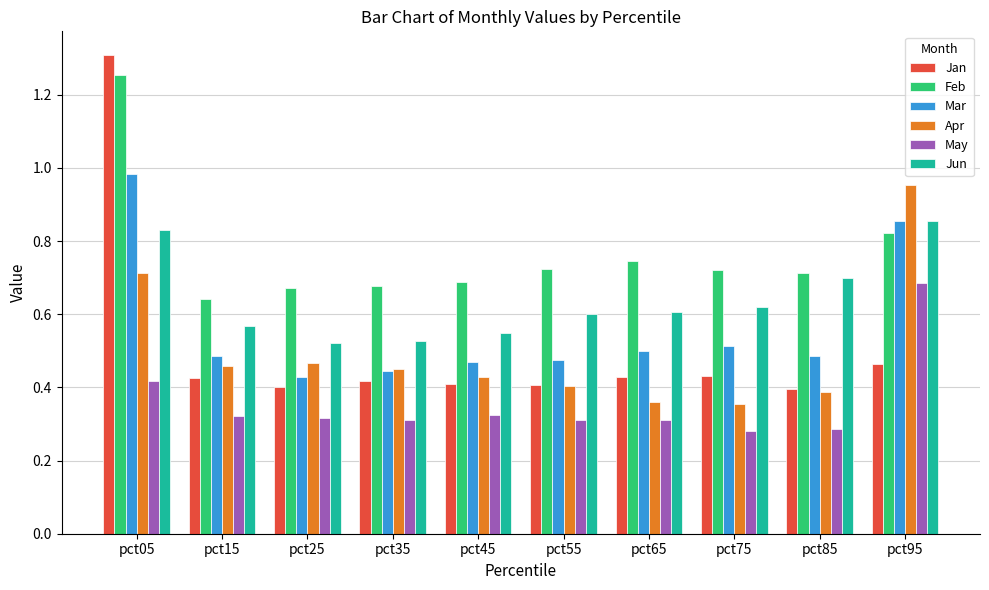

How many groups of bars are there?

10